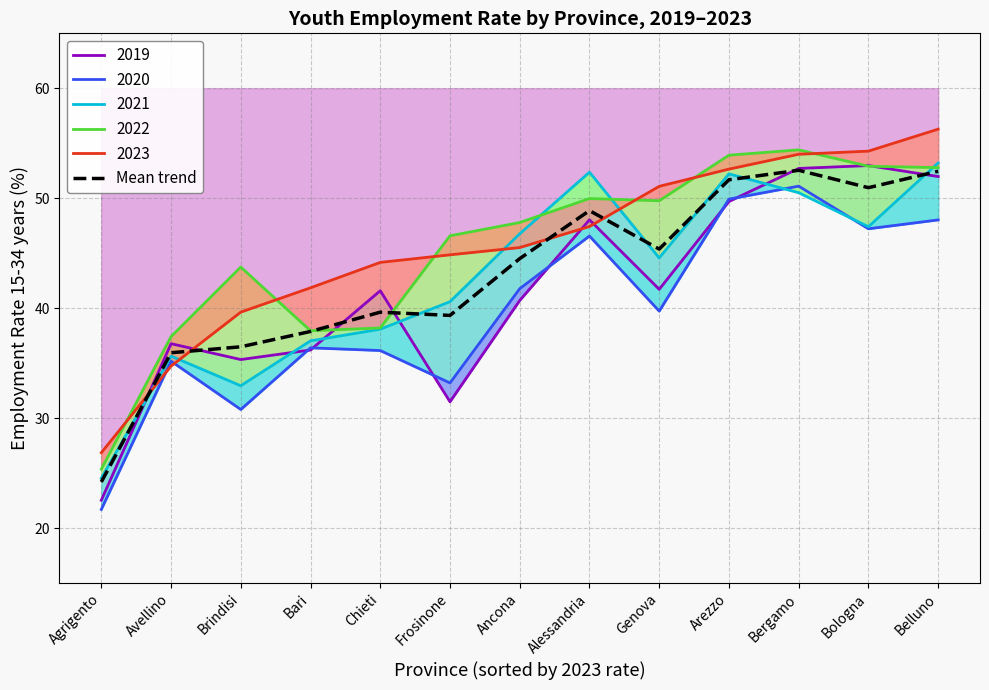

Count the number of data series in this chart.

1